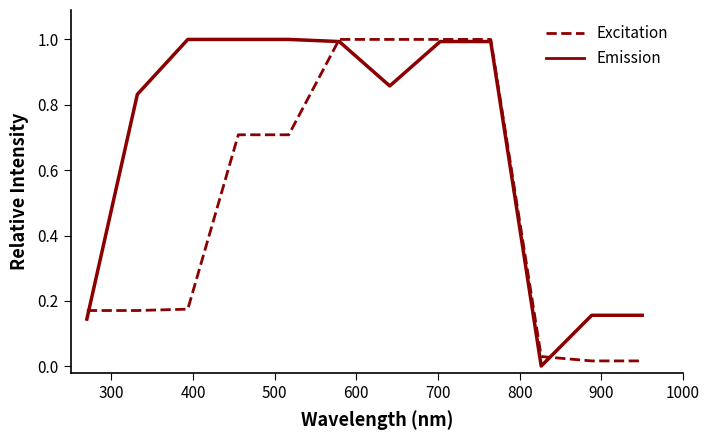

Rank the series by their average value, from highest to lowest.

Emission, Excitation